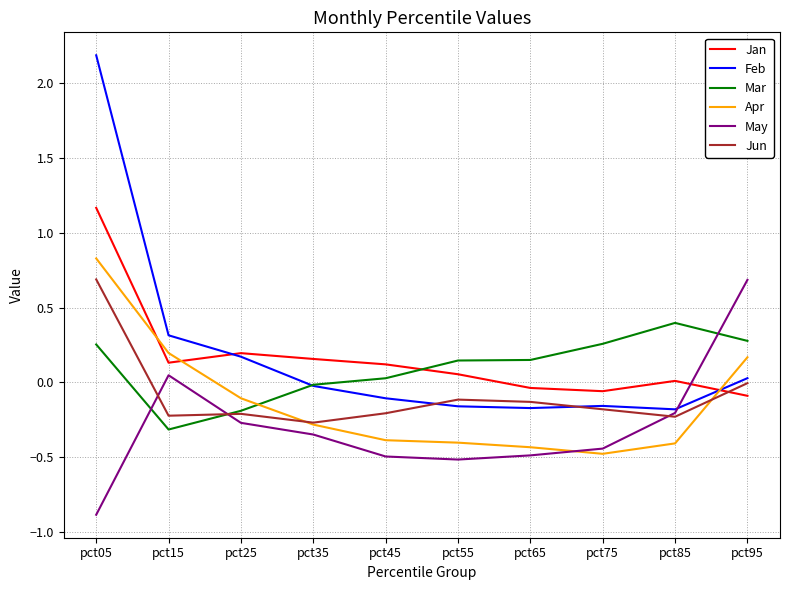

What is the difference between the highest and lowest values at pct75?

0.7